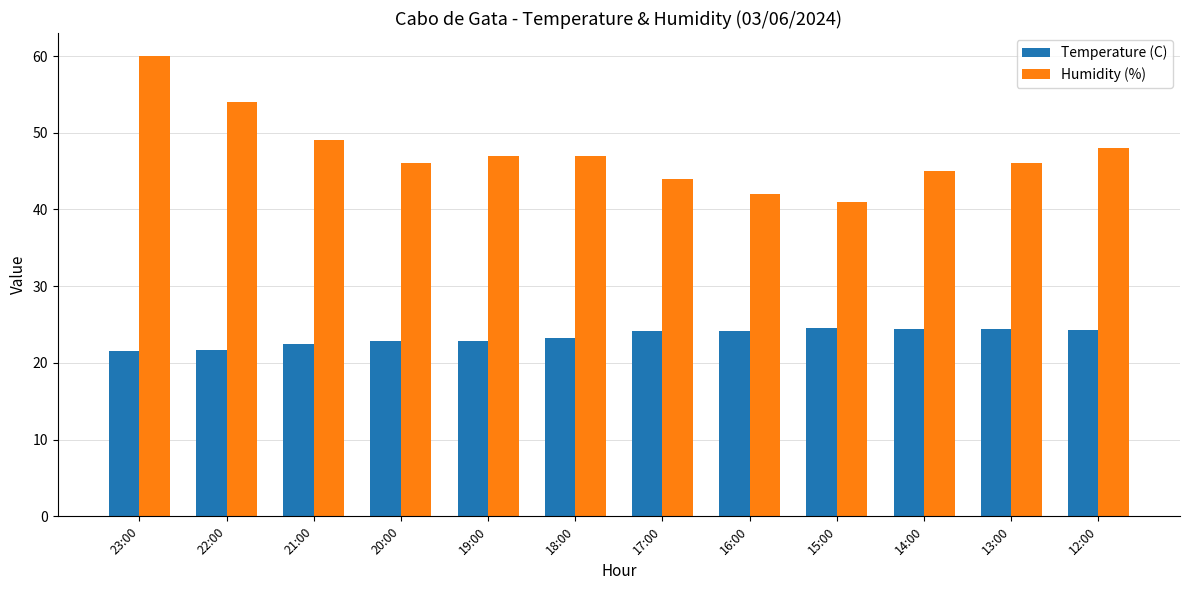

What is the difference between the highest and lowest values at 13:00?

21.6